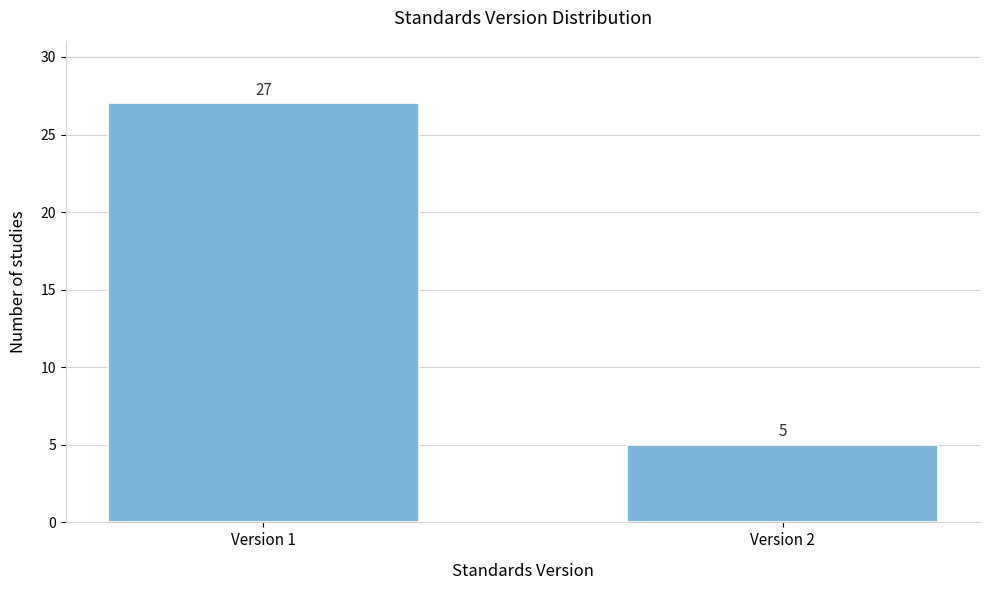

Reading left to right, list all the values displayed in this chart.

Version 1=27	Version 2=5